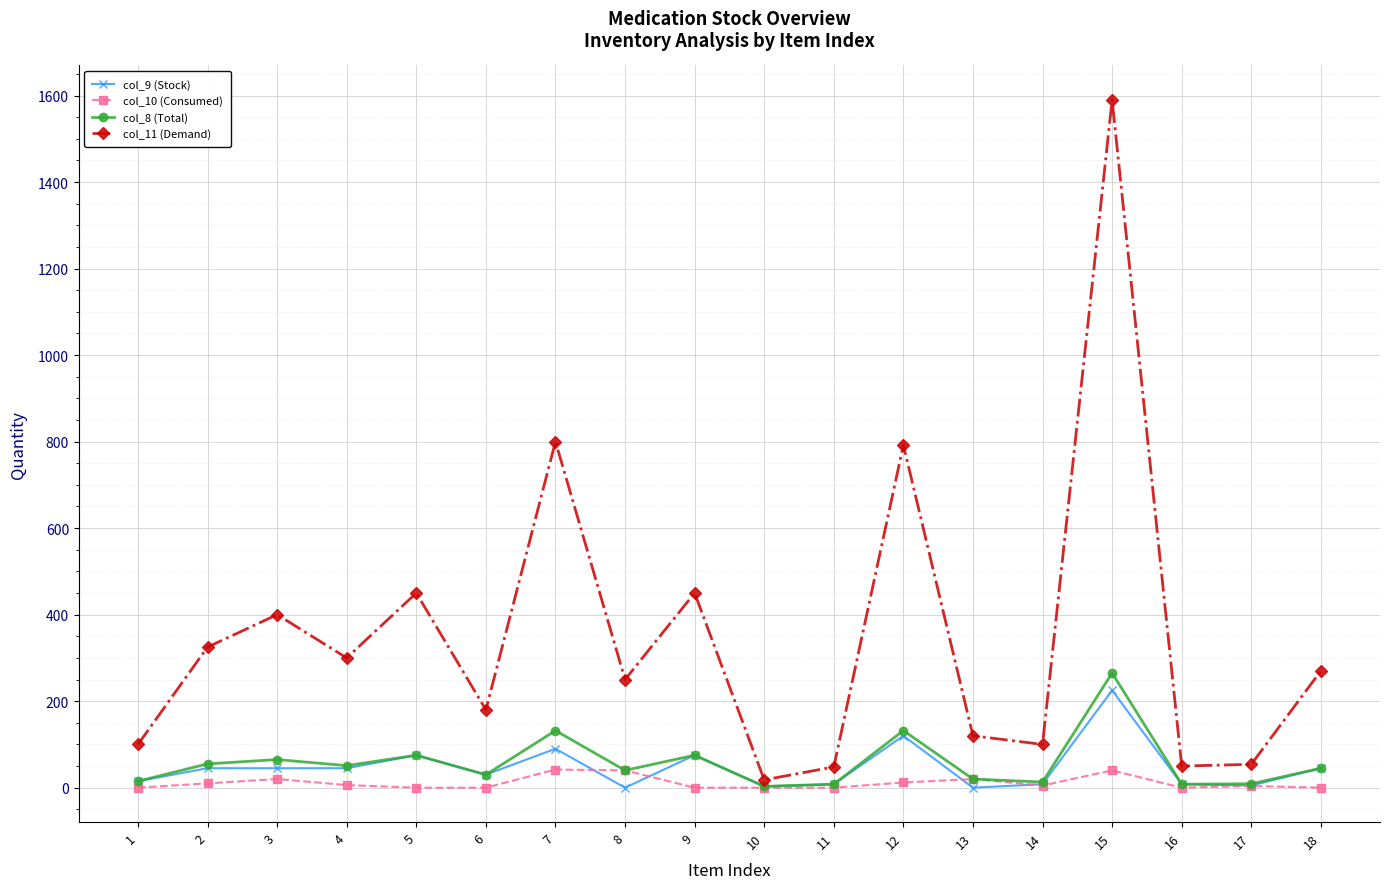

The value of col_11 (Demand) at 18 is 474. True or false?

False